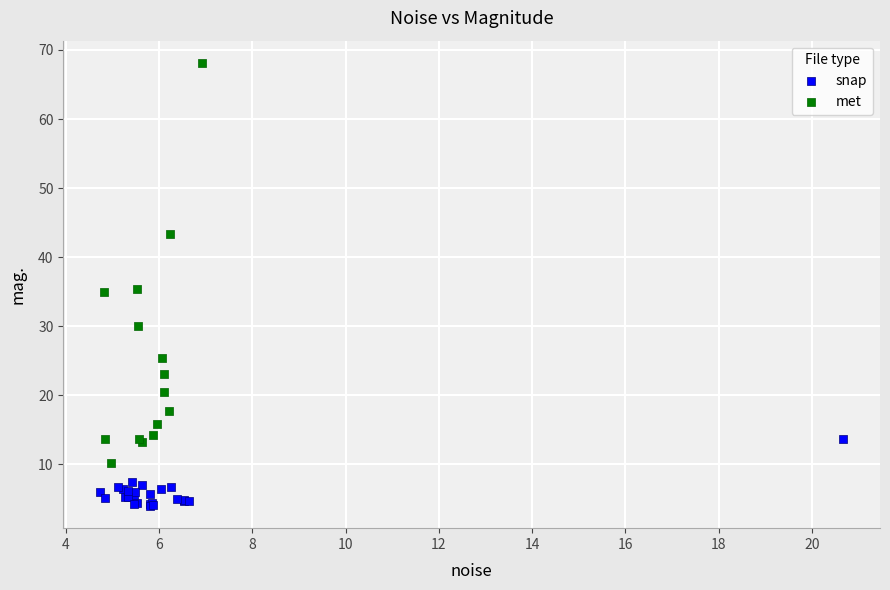

Which series has the widest spread of Y values?

met